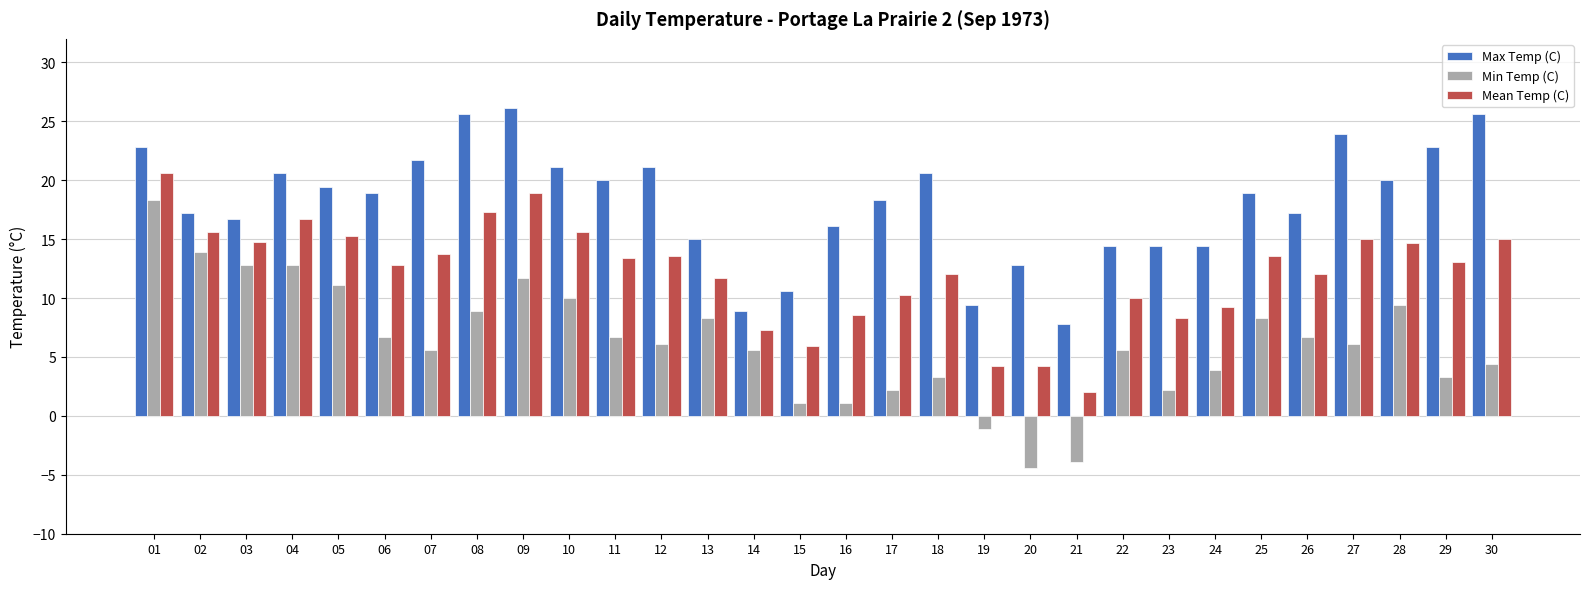

What is the difference between the maximum and minimum values in the Min Temp (C) series?

22.7